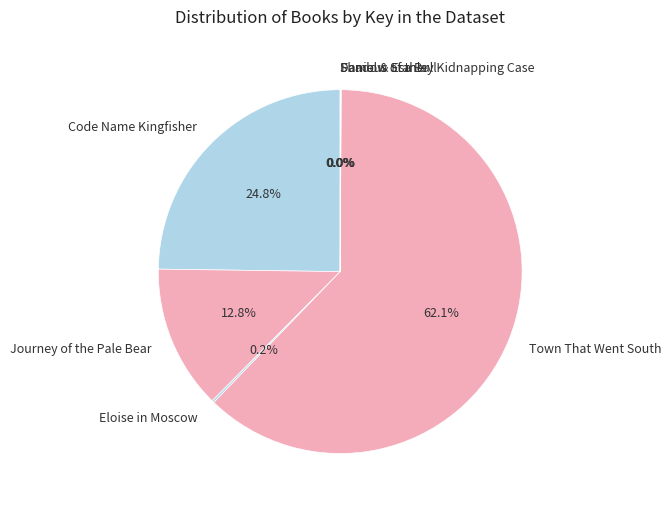

Do Town That Went South and Code Name Kingfisher together represent more than half of the pie?

Yes